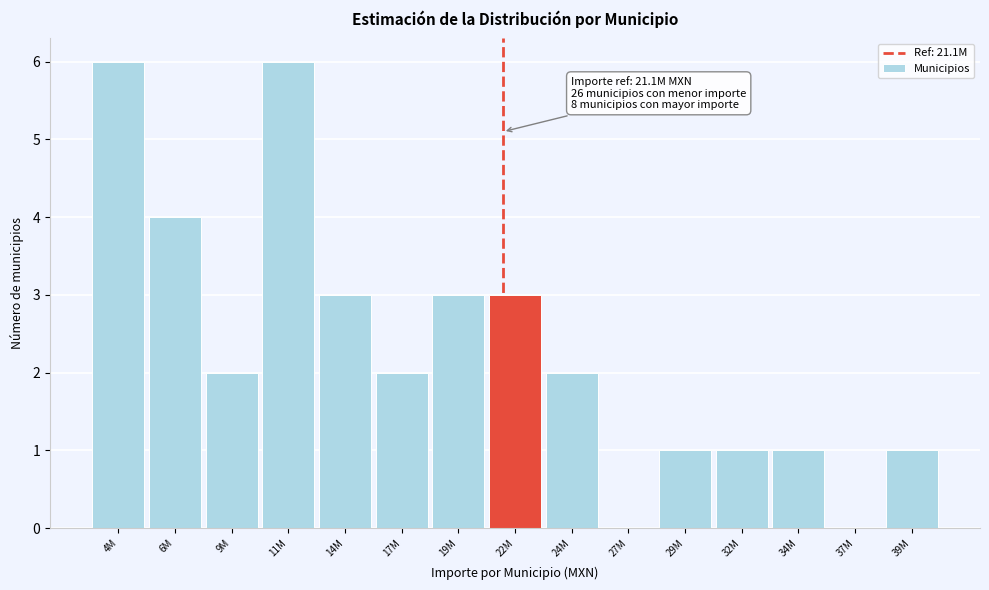

Reading left to right, what are all the values shown in this chart?

4M=6	6M=4	9M=2	11M=6	14M=3	17M=2	19M=3	22M=3	24M=2	27M=0	29M=1	32M=1	34M=1	37M=0	39M=1